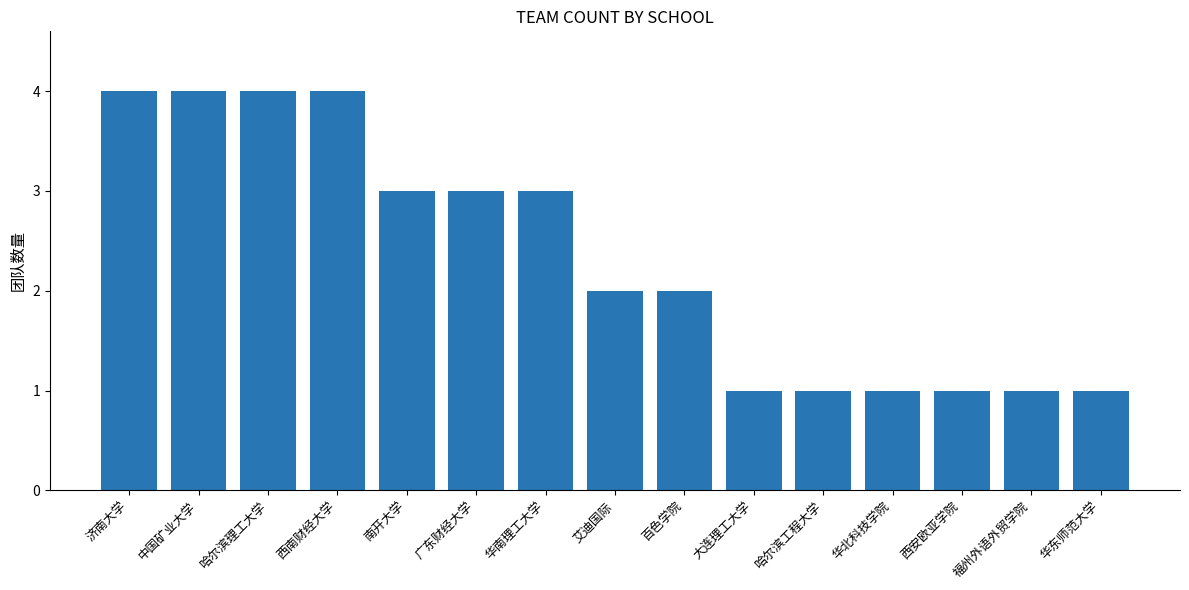

What is the difference between the values at 艾迪国际 and 哈尔滨工程大学?

1